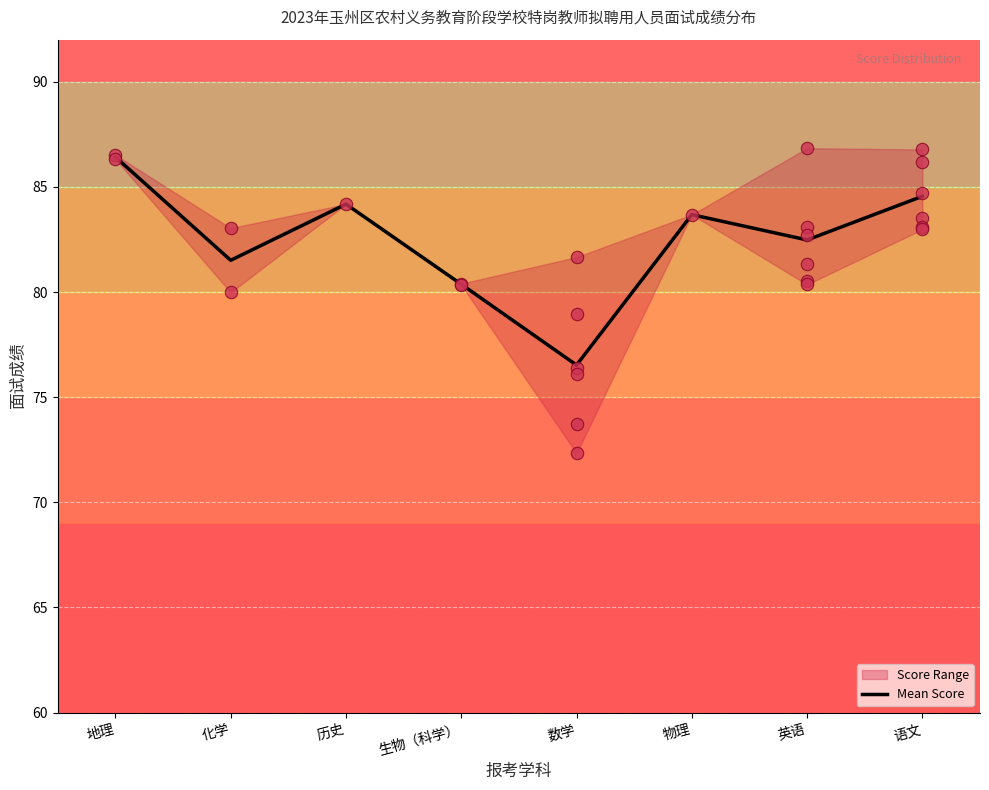

What is the ratio of the value at 英语 to the value at 历史?

1.0